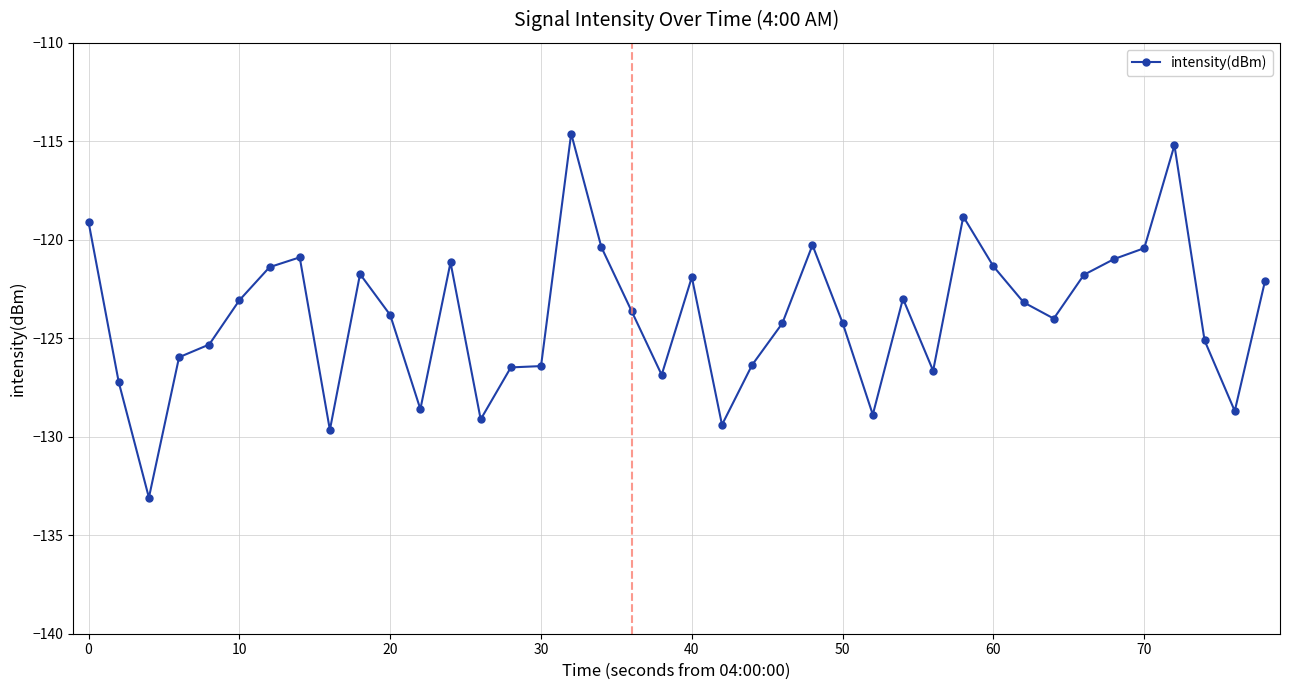

What is the value of the 19th point from the left?

-123.6